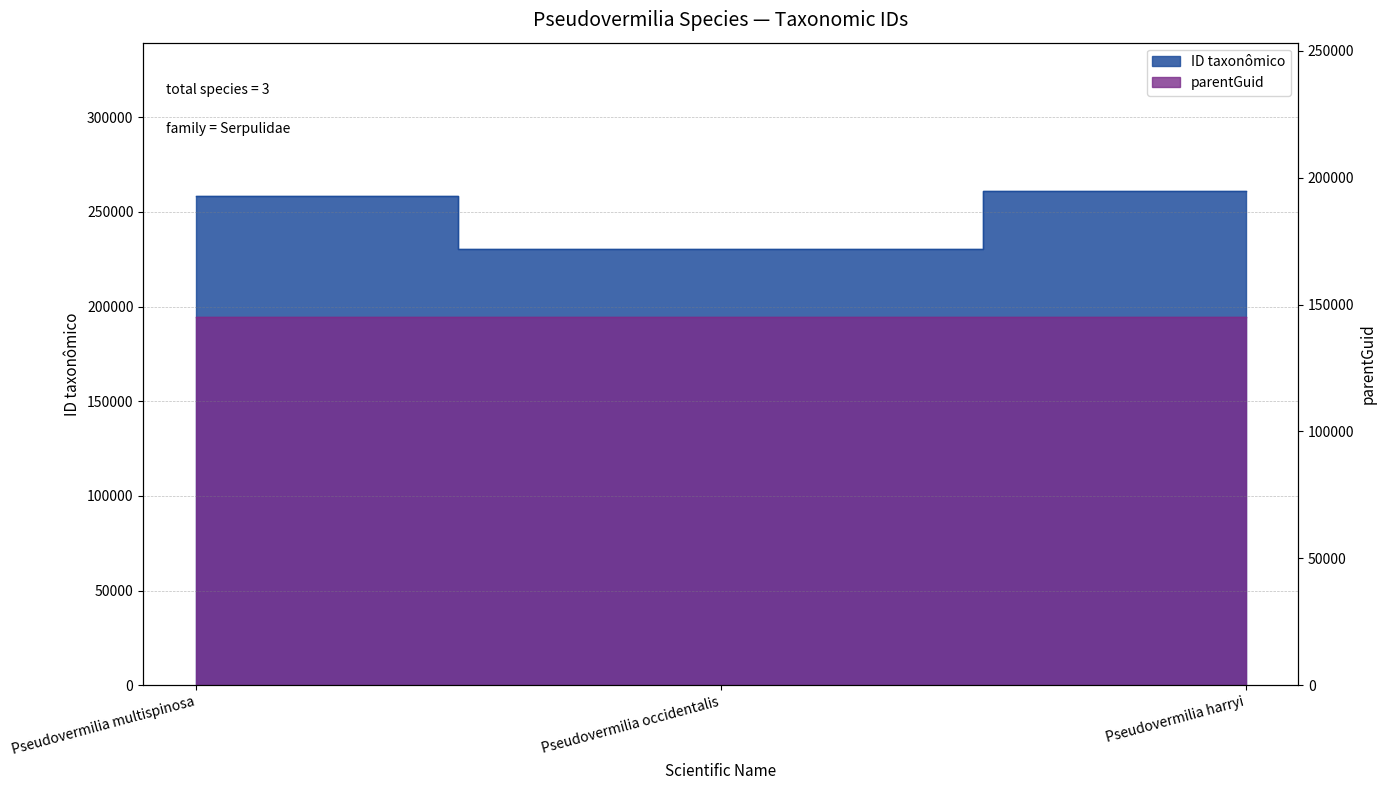

What is the label of the 1st point from the right?

Pseudovermilia harryi